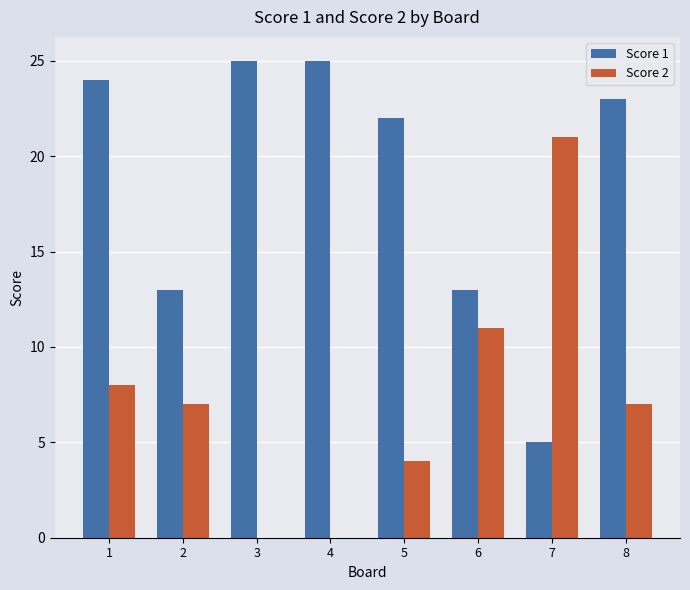

Count the number of categories in the chart.

8